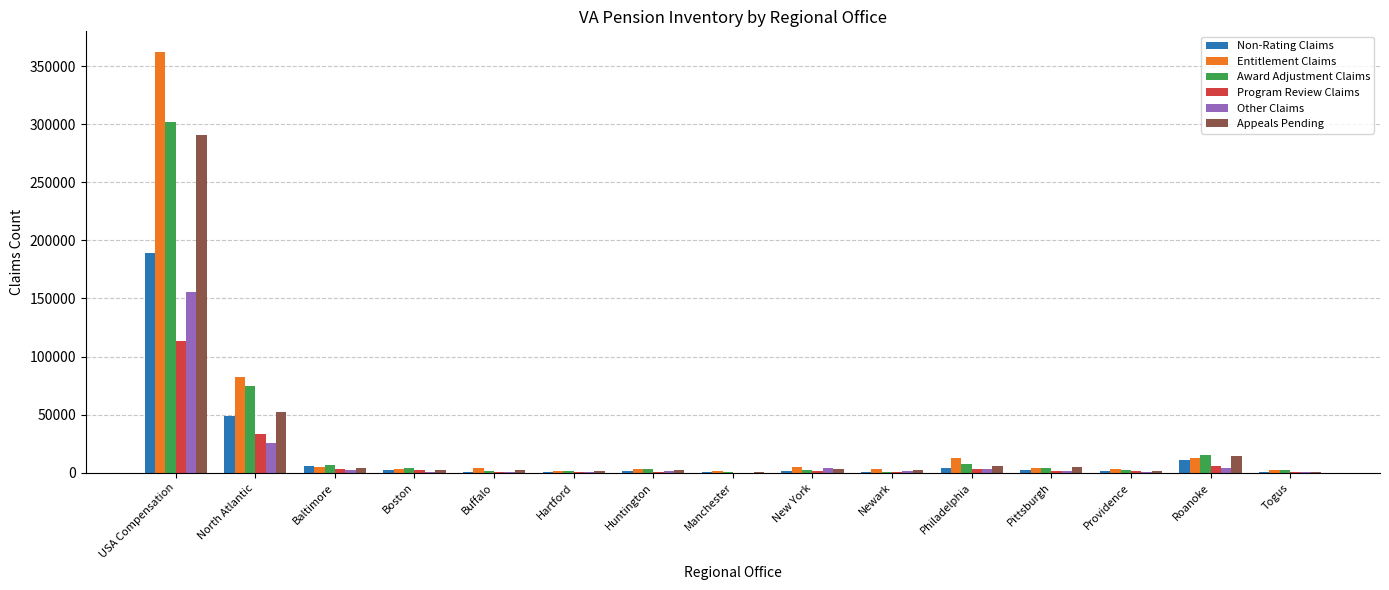

What is the difference between the Award Adjustment Claims values at Baltimore and Pittsburgh?

2942